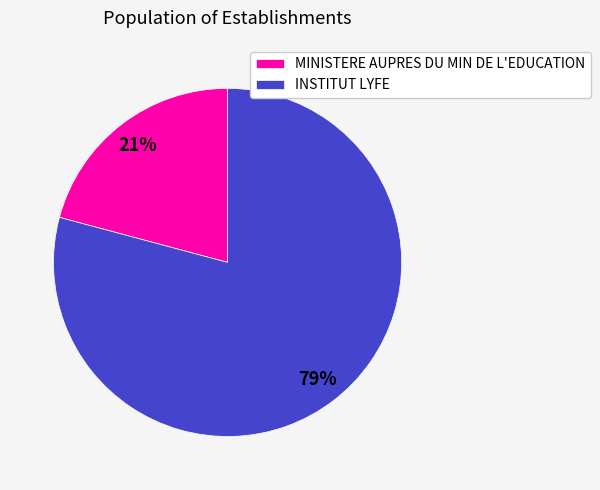

To the nearest percent, what percentage of the pie is MINISTERE AUPRES DU MIN DE L'EDUCATION?

21%